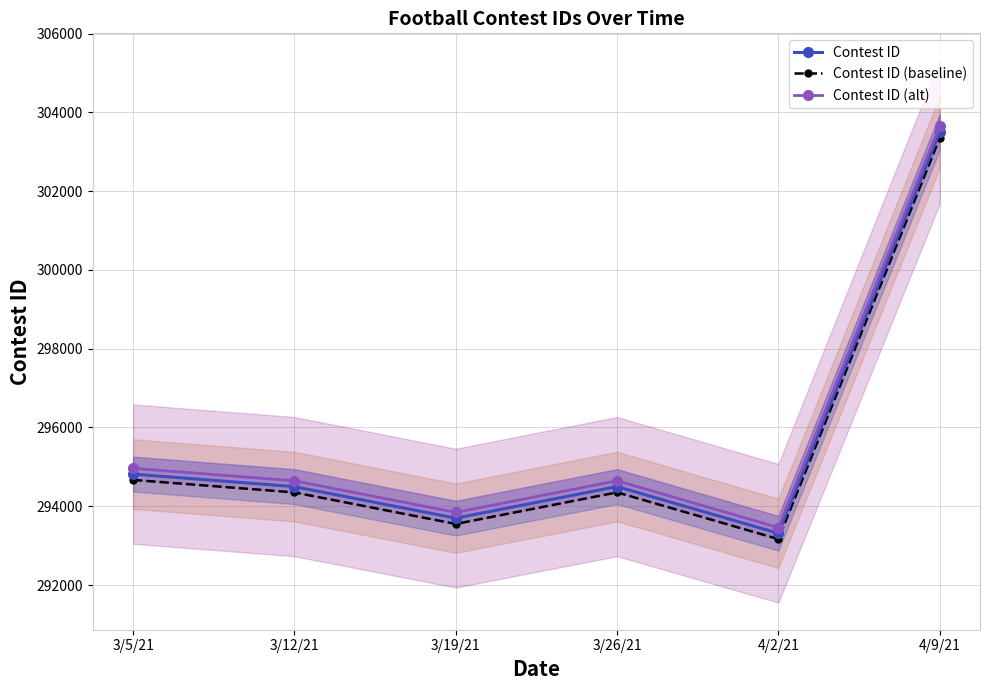

Which series has the largest range (max minus min)?

Contest ID (alt)